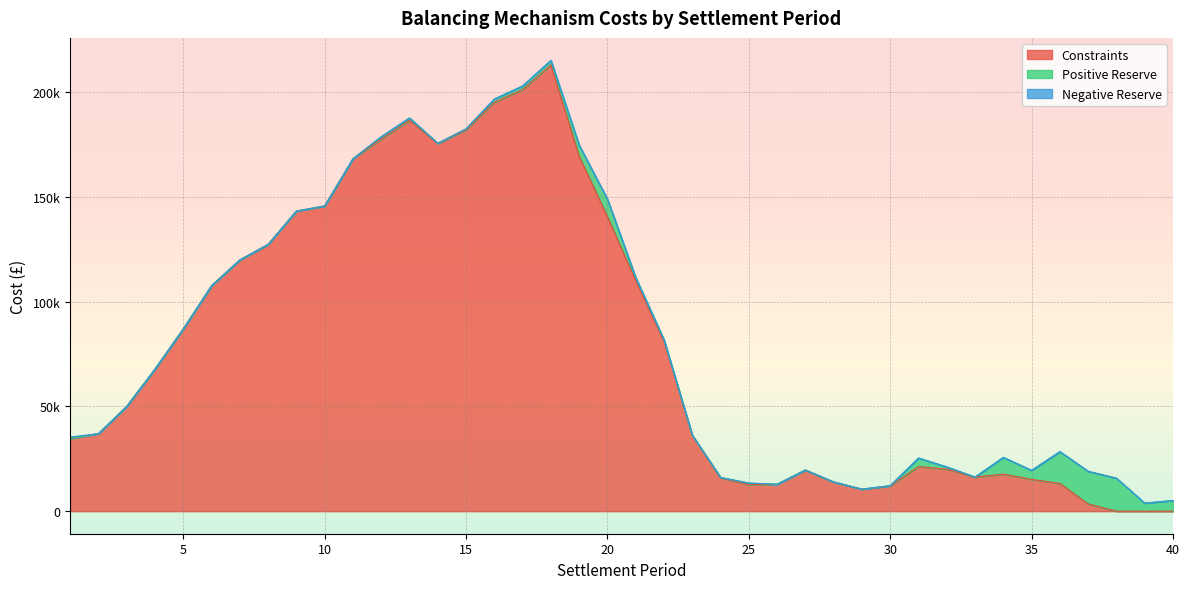

Reading left to right, list all the values displayed in this chart.

Constraints: 1=34728.7	2=37016.6	3=50050.6	4=67857.9	5=87023.7	6=107652.6	7=119952.8	8=127369.2	9=143277.8	10=145702.6	11=168232.3	12=177616.5	13=186624.9	14=175520.1	15=182092.1	16=195209.1	17=201233.0	18=213065.0	19=169456.7	20=140635.0	21=109994.4	22=81045.9	23=36239.3	24=16020.8	25=12633.9	26=12854.7	27=19646.8	28=13949.7	29=10515.0	30=12041.6	31=21291.8	32=20093.7	33=16296.6	34=17697.7	35=15169.0	36=13229.7	37=3456.7	38=0.0	39=0.0	40=0.0
Positive Reserve: 1=0.0	2=0.0	3=0.0	4=0.0	5=0.0	6=0.0	7=0.0	8=0.0	9=0.0	10=0.0	11=0.0	12=1138.8	13=1089.8	14=114.1	15=431.7	16=1544.3	17=1750.2	18=2118.9	19=5264.0	20=8261.8	21=1497.5	22=760.9	23=0.0	24=87.4	25=793.2	26=0.0	27=0.0	28=0.0	29=0.0	30=153.9	31=4074.6	32=1028.1	33=0.0	34=7989.3	35=4322.7	36=15197.6	37=15584.4	38=15750.6	39=3850.1	40=5105.9
Negative Reserve: 1=680.3	2=0.0	3=0.0	4=0.0	5=0.0	6=0.0	7=0.0	8=0.0	9=0.0	10=0.0	11=0.0	12=0.0	13=0.0	14=0.0	15=0.0	16=0.0	17=0.0	18=0.0	19=0.0	20=0.0	21=0.0	22=0.0	23=0.0	24=0.0	25=0.0	26=0.0	27=0.0	28=0.0	29=0.0	30=0.0	31=0.0	32=0.0	33=0.0	34=0.0	35=0.0	36=0.0	37=0.0	38=0.0	39=0.0	40=0.0